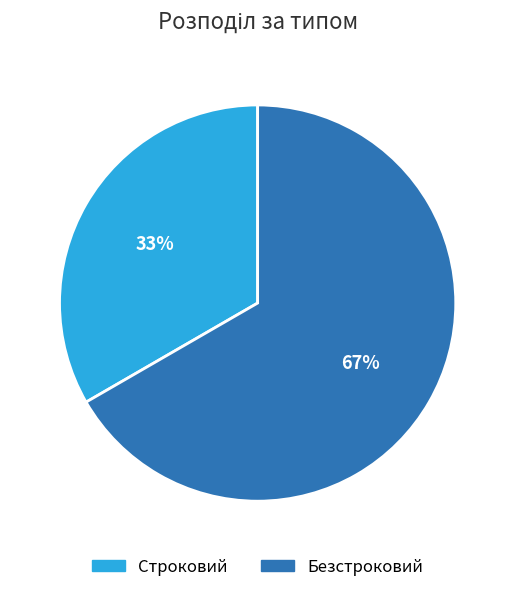

Is it true that Безстроковий is 67% of the pie?

True